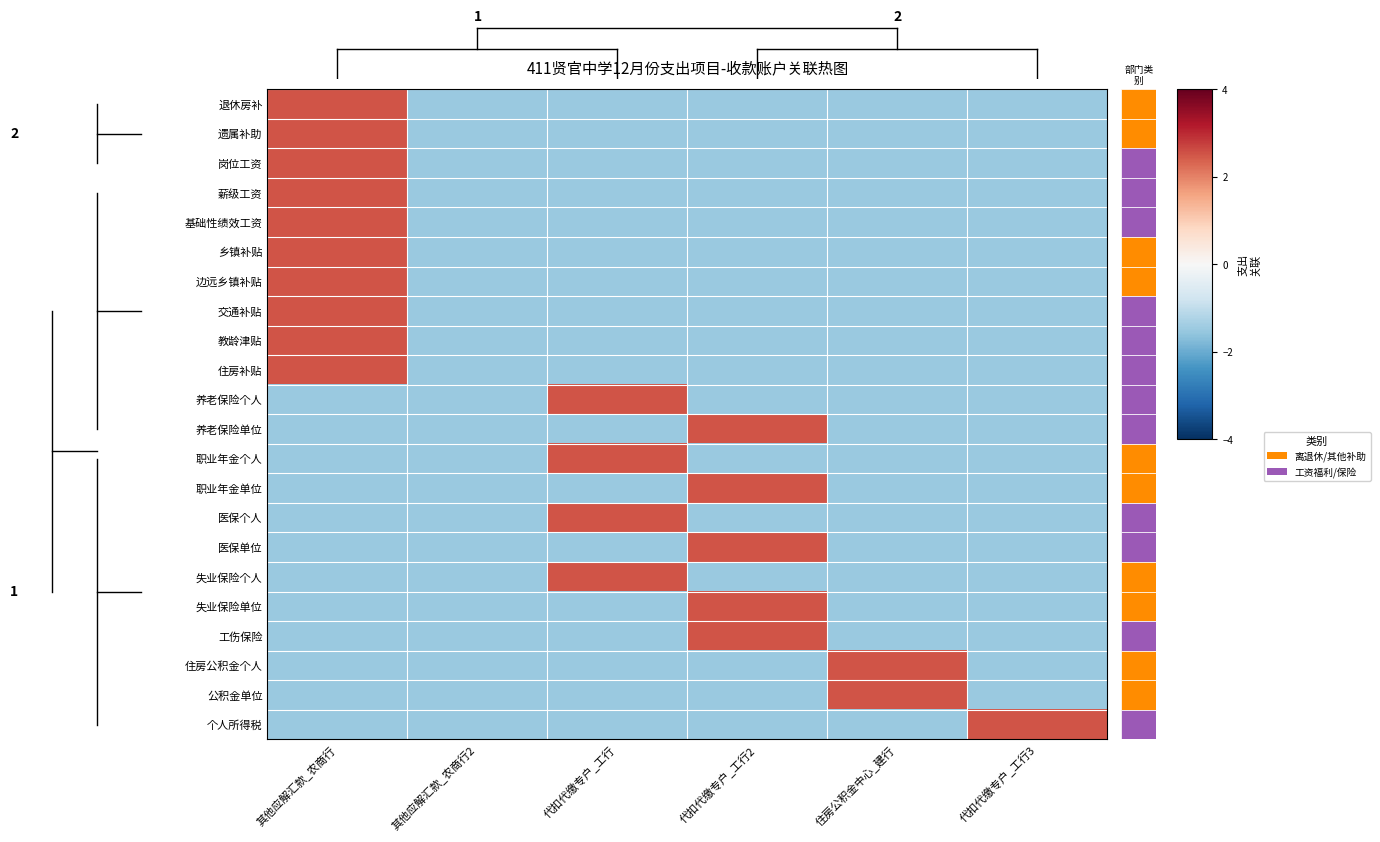

Reading left to right, extract all data points from this chart.

退休房补: 其他应解汇款_农商行=2.5	其他应解汇款_农商行2=-1.5	代扣代缴专户_工行=-1.5	代扣代缴专户_工行2=-1.5	住房公积金中心_建行=-1.5	代扣代缴专户_工行3=-1.5
遗属补助: 其他应解汇款_农商行=2.5	其他应解汇款_农商行2=-1.5	代扣代缴专户_工行=-1.5	代扣代缴专户_工行2=-1.5	住房公积金中心_建行=-1.5	代扣代缴专户_工行3=-1.5
岗位工资: 其他应解汇款_农商行=2.5	其他应解汇款_农商行2=-1.5	代扣代缴专户_工行=-1.5	代扣代缴专户_工行2=-1.5	住房公积金中心_建行=-1.5	代扣代缴专户_工行3=-1.5
薪级工资: 其他应解汇款_农商行=2.5	其他应解汇款_农商行2=-1.5	代扣代缴专户_工行=-1.5	代扣代缴专户_工行2=-1.5	住房公积金中心_建行=-1.5	代扣代缴专户_工行3=-1.5
基础性绩效工资: 其他应解汇款_农商行=2.5	其他应解汇款_农商行2=-1.5	代扣代缴专户_工行=-1.5	代扣代缴专户_工行2=-1.5	住房公积金中心_建行=-1.5	代扣代缴专户_工行3=-1.5
乡镇补贴: 其他应解汇款_农商行=2.5	其他应解汇款_农商行2=-1.5	代扣代缴专户_工行=-1.5	代扣代缴专户_工行2=-1.5	住房公积金中心_建行=-1.5	代扣代缴专户_工行3=-1.5
边远乡镇补贴: 其他应解汇款_农商行=2.5	其他应解汇款_农商行2=-1.5	代扣代缴专户_工行=-1.5	代扣代缴专户_工行2=-1.5	住房公积金中心_建行=-1.5	代扣代缴专户_工行3=-1.5
交通补贴: 其他应解汇款_农商行=2.5	其他应解汇款_农商行2=-1.5	代扣代缴专户_工行=-1.5	代扣代缴专户_工行2=-1.5	住房公积金中心_建行=-1.5	代扣代缴专户_工行3=-1.5
教龄津贴: 其他应解汇款_农商行=2.5	其他应解汇款_农商行2=-1.5	代扣代缴专户_工行=-1.5	代扣代缴专户_工行2=-1.5	住房公积金中心_建行=-1.5	代扣代缴专户_工行3=-1.5
住房补贴: 其他应解汇款_农商行=2.5	其他应解汇款_农商行2=-1.5	代扣代缴专户_工行=-1.5	代扣代缴专户_工行2=-1.5	住房公积金中心_建行=-1.5	代扣代缴专户_工行3=-1.5
养老保险个人: 其他应解汇款_农商行=-1.5	其他应解汇款_农商行2=-1.5	代扣代缴专户_工行=2.5	代扣代缴专户_工行2=-1.5	住房公积金中心_建行=-1.5	代扣代缴专户_工行3=-1.5
养老保险单位: 其他应解汇款_农商行=-1.5	其他应解汇款_农商行2=-1.5	代扣代缴专户_工行=-1.5	代扣代缴专户_工行2=2.5	住房公积金中心_建行=-1.5	代扣代缴专户_工行3=-1.5
职业年金个人: 其他应解汇款_农商行=-1.5	其他应解汇款_农商行2=-1.5	代扣代缴专户_工行=2.5	代扣代缴专户_工行2=-1.5	住房公积金中心_建行=-1.5	代扣代缴专户_工行3=-1.5
职业年金单位: 其他应解汇款_农商行=-1.5	其他应解汇款_农商行2=-1.5	代扣代缴专户_工行=-1.5	代扣代缴专户_工行2=2.5	住房公积金中心_建行=-1.5	代扣代缴专户_工行3=-1.5
医保个人: 其他应解汇款_农商行=-1.5	其他应解汇款_农商行2=-1.5	代扣代缴专户_工行=2.5	代扣代缴专户_工行2=-1.5	住房公积金中心_建行=-1.5	代扣代缴专户_工行3=-1.5
医保单位: 其他应解汇款_农商行=-1.5	其他应解汇款_农商行2=-1.5	代扣代缴专户_工行=-1.5	代扣代缴专户_工行2=2.5	住房公积金中心_建行=-1.5	代扣代缴专户_工行3=-1.5
失业保险个人: 其他应解汇款_农商行=-1.5	其他应解汇款_农商行2=-1.5	代扣代缴专户_工行=2.5	代扣代缴专户_工行2=-1.5	住房公积金中心_建行=-1.5	代扣代缴专户_工行3=-1.5
失业保险单位: 其他应解汇款_农商行=-1.5	其他应解汇款_农商行2=-1.5	代扣代缴专户_工行=-1.5	代扣代缴专户_工行2=2.5	住房公积金中心_建行=-1.5	代扣代缴专户_工行3=-1.5
工伤保险: 其他应解汇款_农商行=-1.5	其他应解汇款_农商行2=-1.5	代扣代缴专户_工行=-1.5	代扣代缴专户_工行2=2.5	住房公积金中心_建行=-1.5	代扣代缴专户_工行3=-1.5
住房公积金个人: 其他应解汇款_农商行=-1.5	其他应解汇款_农商行2=-1.5	代扣代缴专户_工行=-1.5	代扣代缴专户_工行2=-1.5	住房公积金中心_建行=2.5	代扣代缴专户_工行3=-1.5
公积金单位: 其他应解汇款_农商行=-1.5	其他应解汇款_农商行2=-1.5	代扣代缴专户_工行=-1.5	代扣代缴专户_工行2=-1.5	住房公积金中心_建行=2.5	代扣代缴专户_工行3=-1.5
个人所得税: 其他应解汇款_农商行=-1.5	其他应解汇款_农商行2=-1.5	代扣代缴专户_工行=-1.5	代扣代缴专户_工行2=-1.5	住房公积金中心_建行=-1.5	代扣代缴专户_工行3=2.5